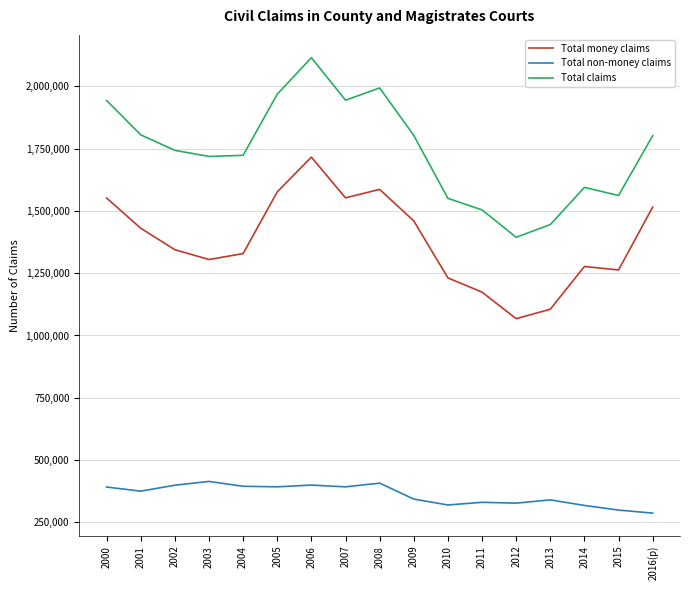

True or false: Total claims and Total money claims intersect in this chart.

False